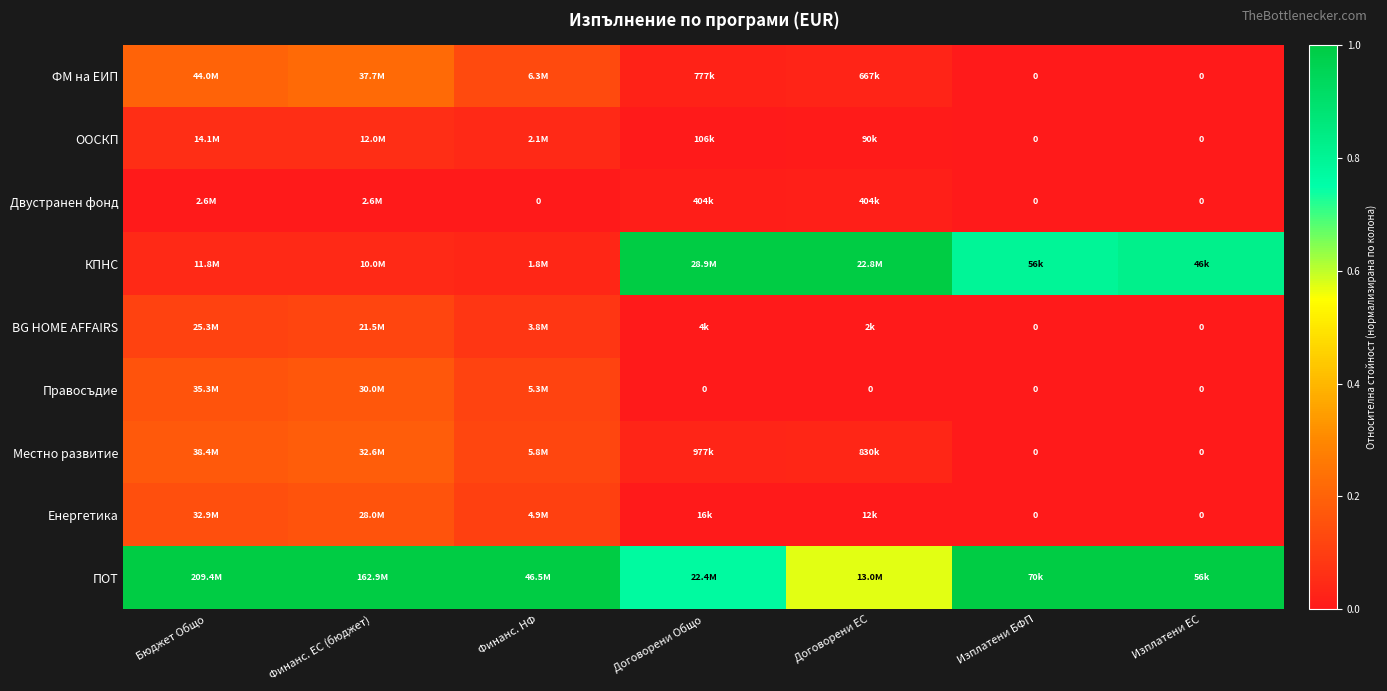

At Финанс. ЕС (бюджет), list the series in order from smallest to largest.

Двустранен фонд, КПНС, ООСКП, BG HOME AFFAIRS, Енергетика, Правосъдие, Местно развитие, ФМ на ЕИП, ПОТ